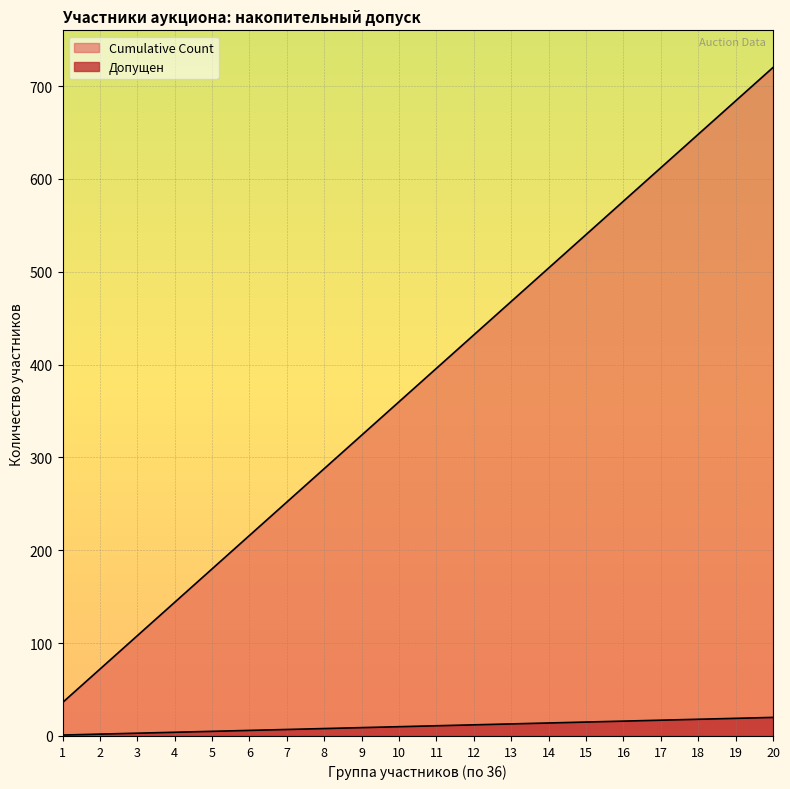

Which has a higher value, 2 or 16?

16